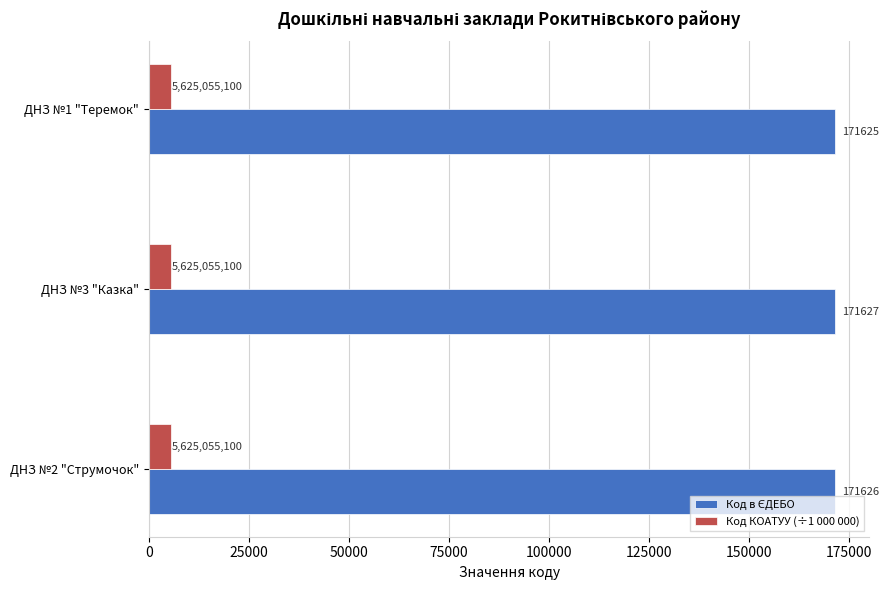

What is the lowest value of the Код КОАТУУ (÷1 000 000) series?

5625.1